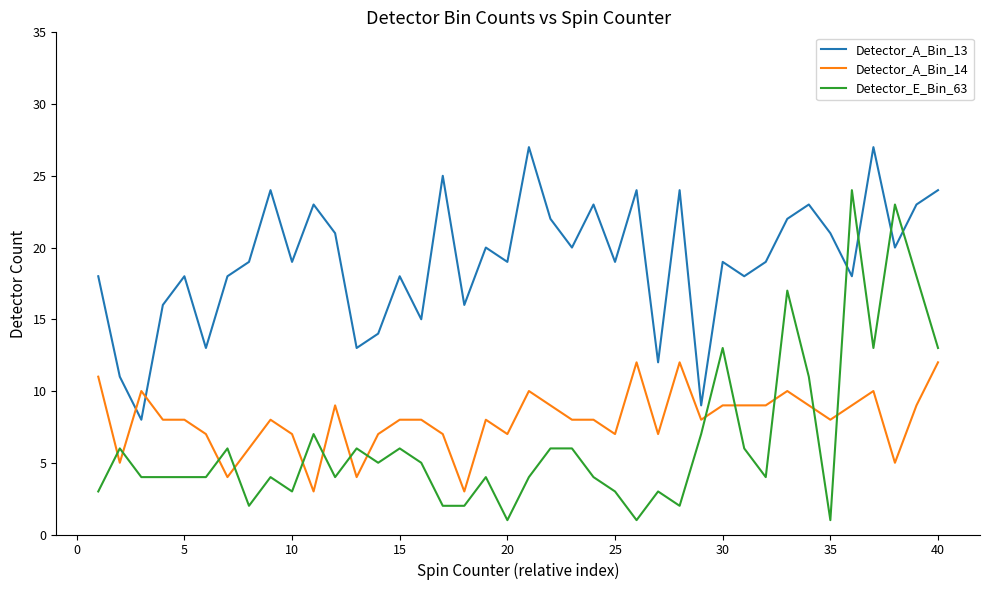

List the series in order of their peak value, lowest first.

Detector_A_Bin_14, Detector_E_Bin_63, Detector_A_Bin_13